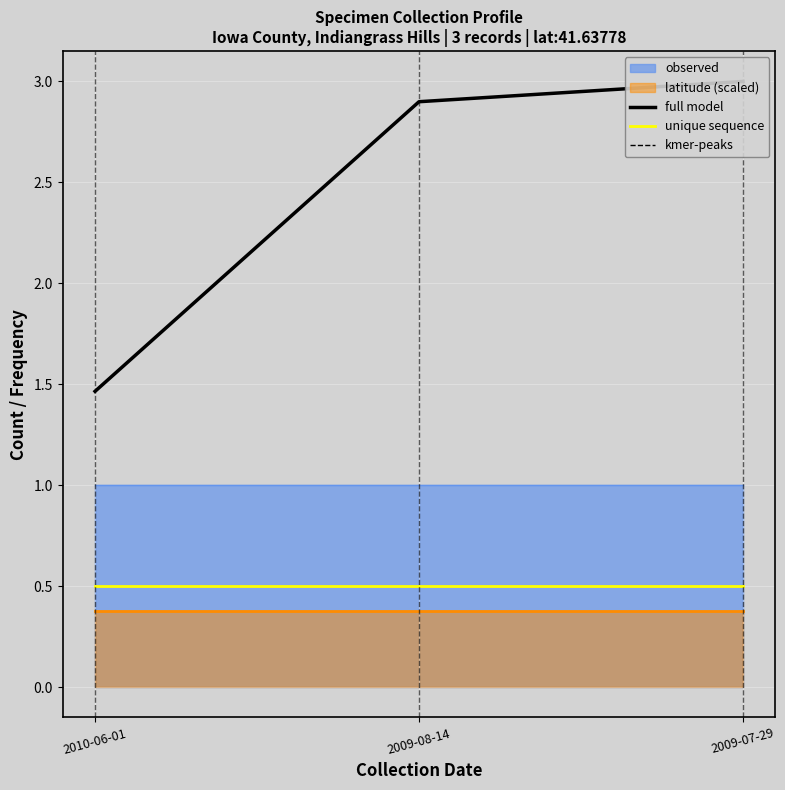

What is the difference between the maximum and second lowest values in the full model series?

0.1